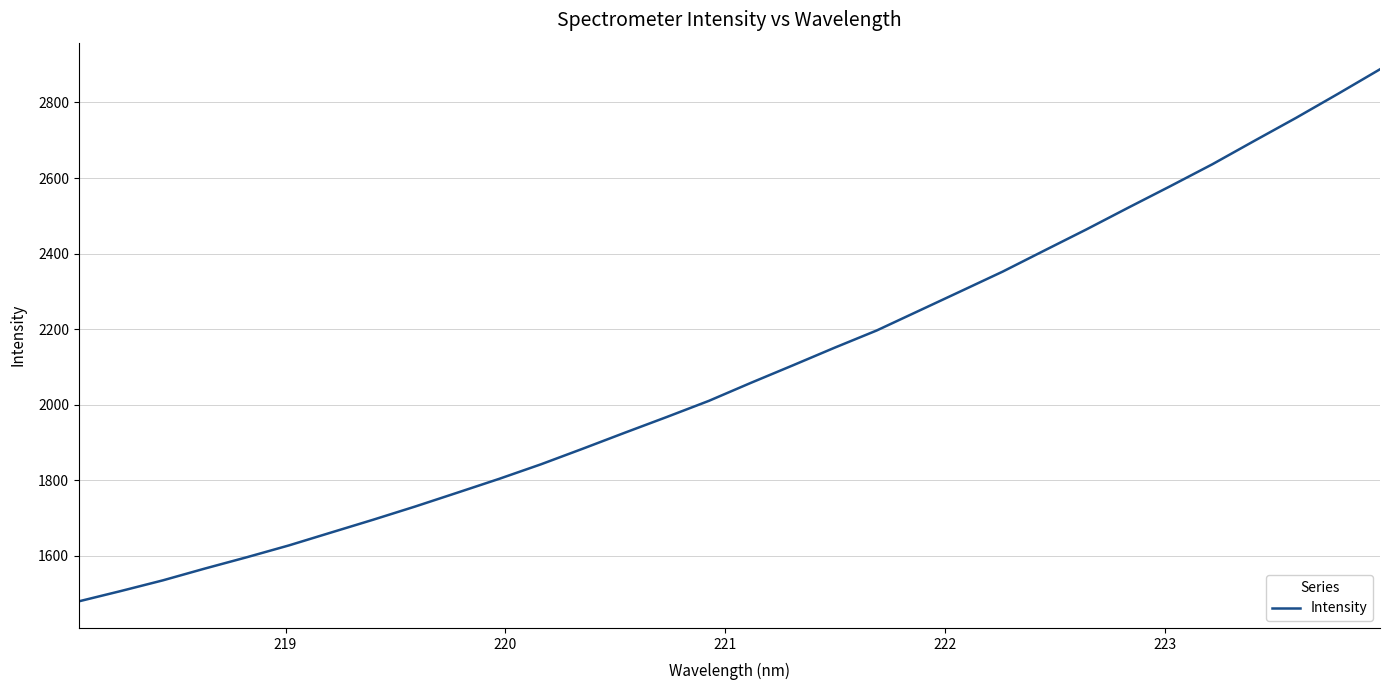

What is the difference between the maximum and minimum values?

1409.1